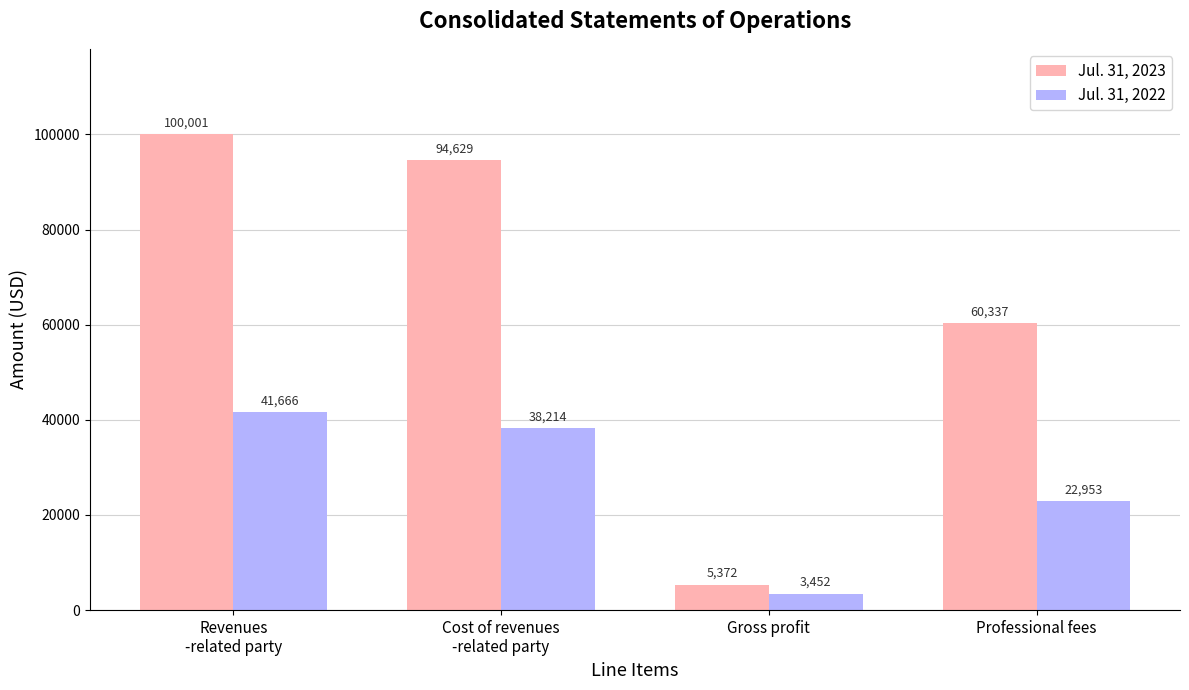

Count the number of categories in the chart.

4